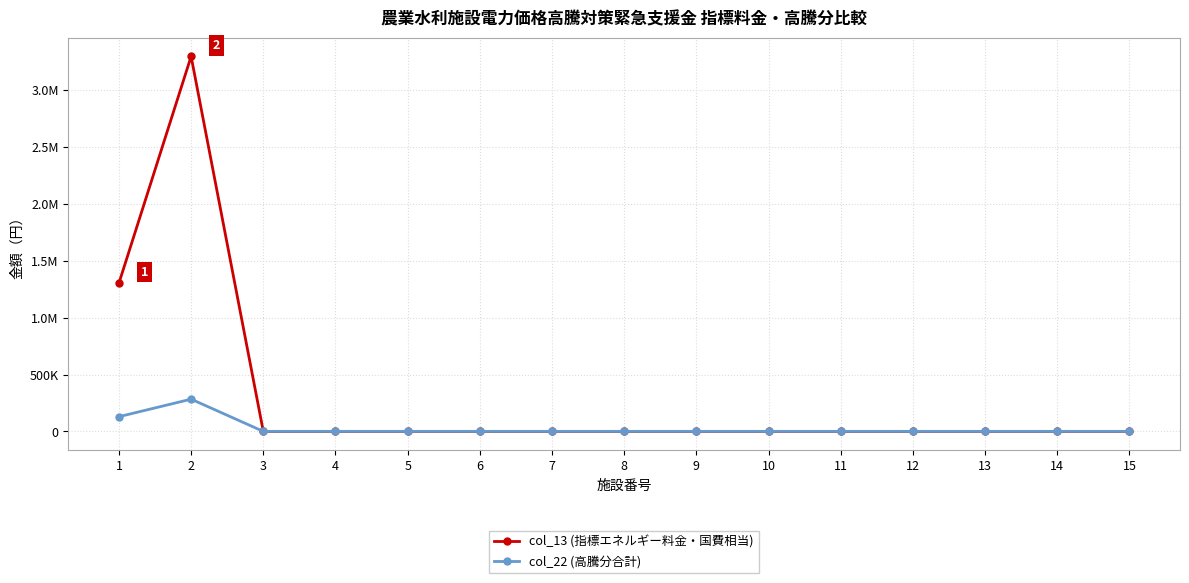

Is this an area chart (filled region under the line)?

No